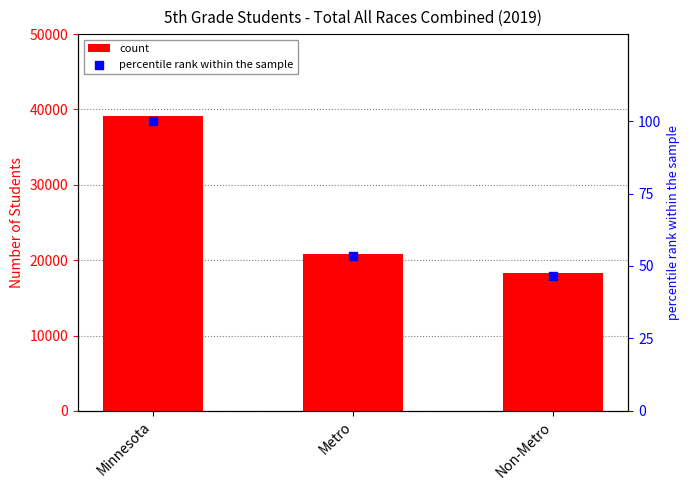

What is the total value across all series at Minnesota?

39171.0